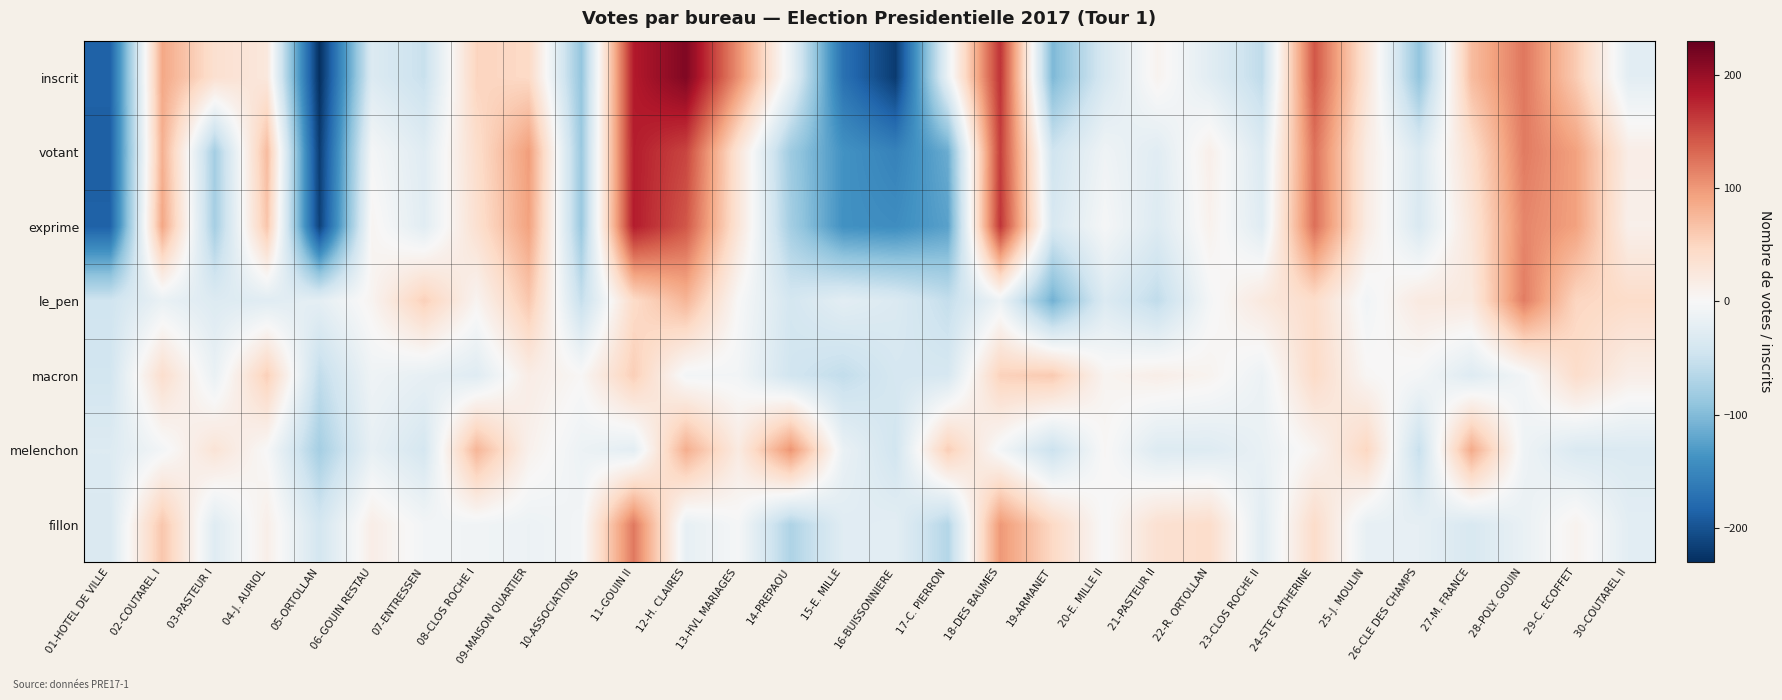

What is the spread (max minus min) of values at 30-COUTAREL II?

74.7